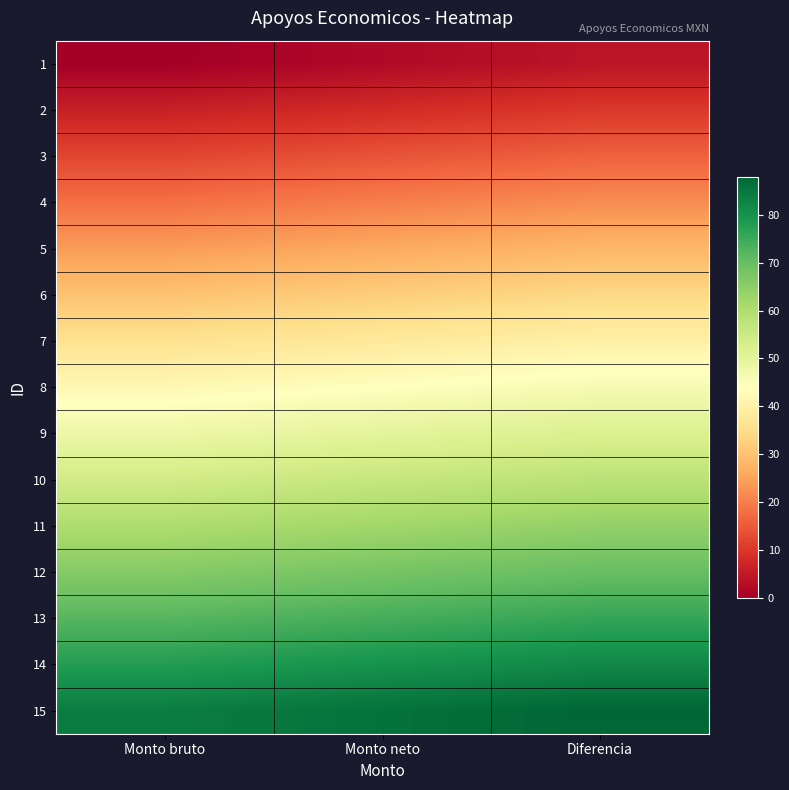

At how many categories does at least one series exceed 25?

3